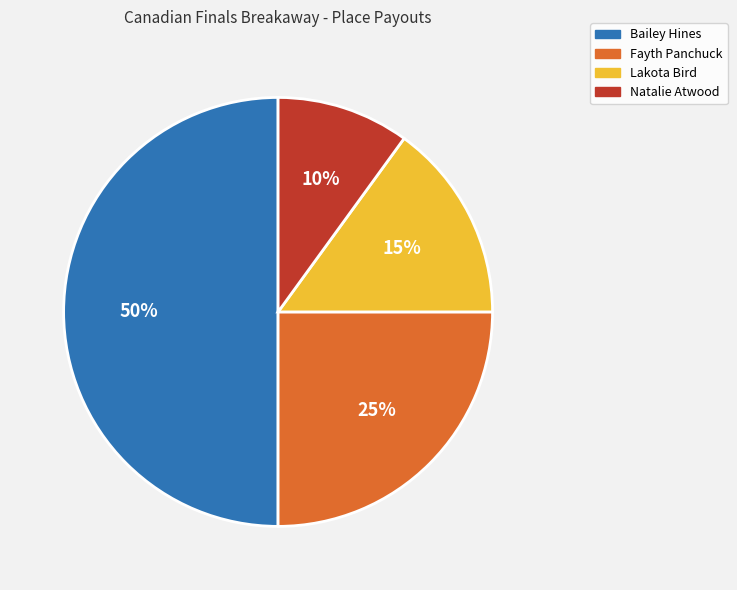

To the nearest percent, what is the combined percentage of Natalie Atwood and Fayth Panchuck?

35%